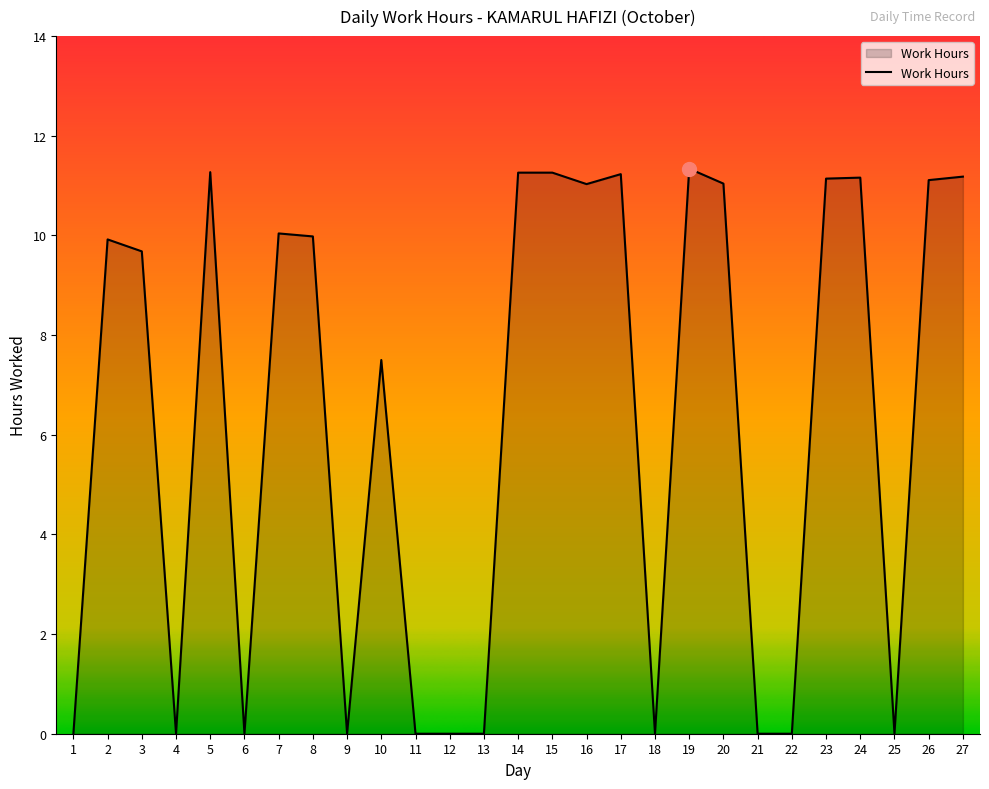

Approximately how many times larger is the value at 27 compared to 5?

1.0